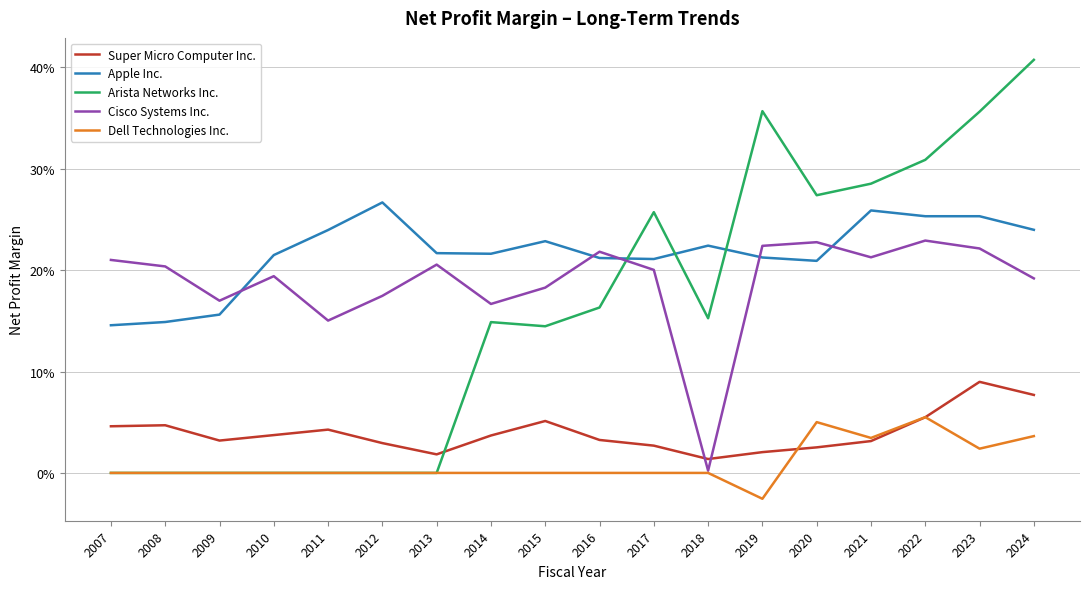

Does the chart display data point markers on the line(s)?

No